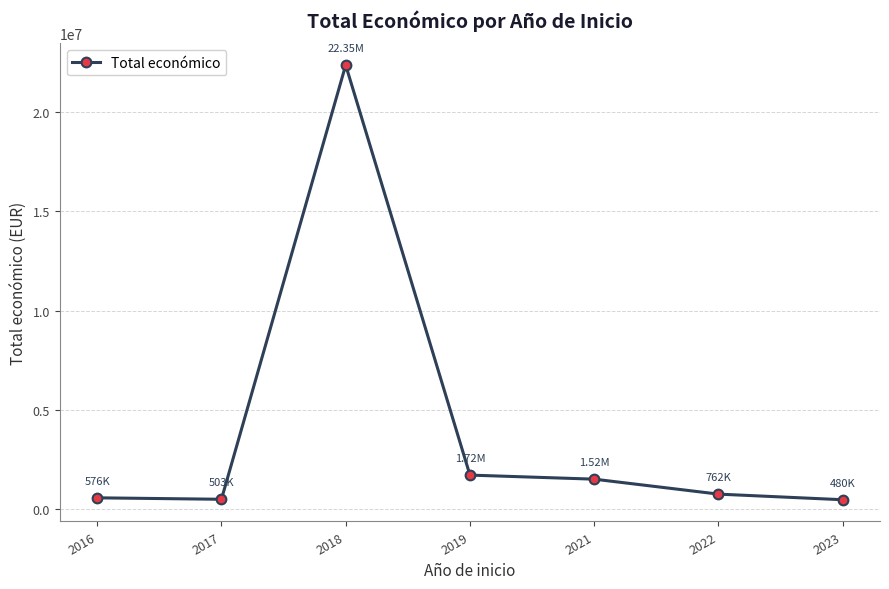

What is the approximate value at 2021?

1515094.9